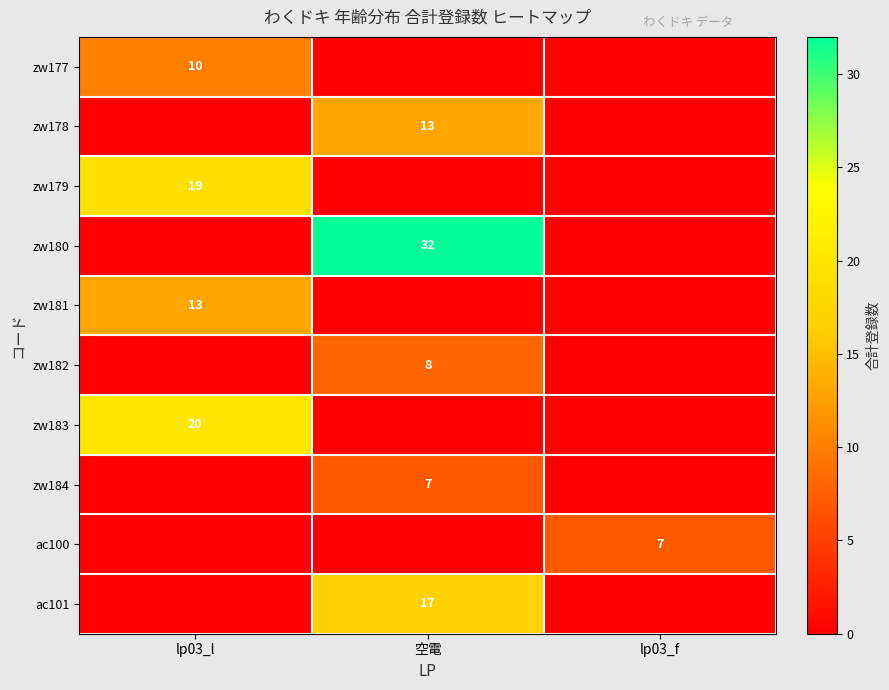

The zw184 series shows 7 at 空電. True or false?

True